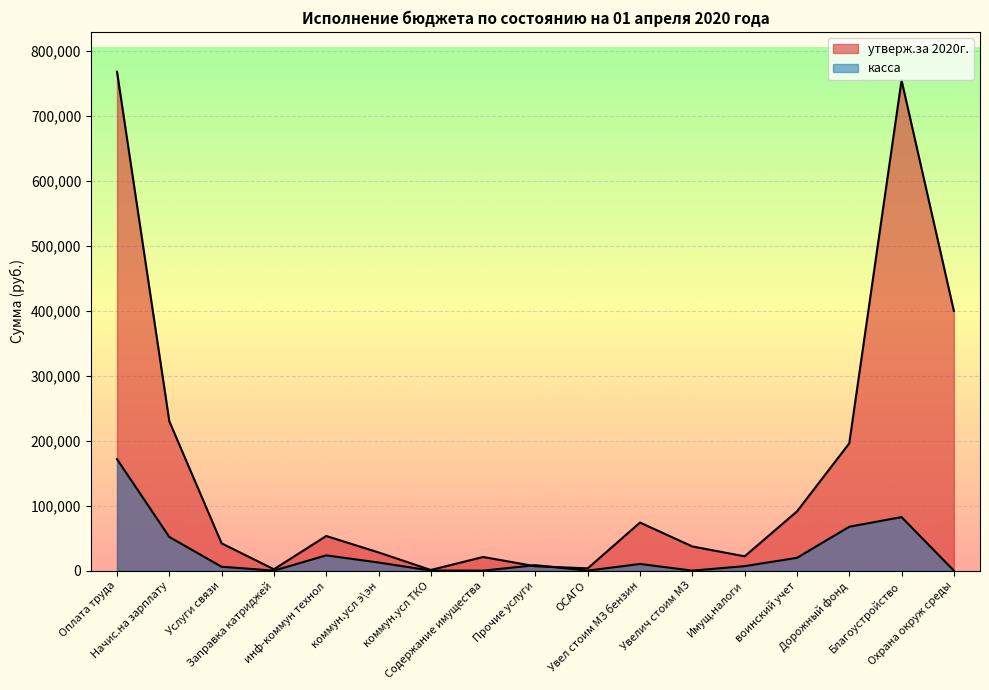

True or false: утверж.за 2020г. and касса intersect in this chart.

True